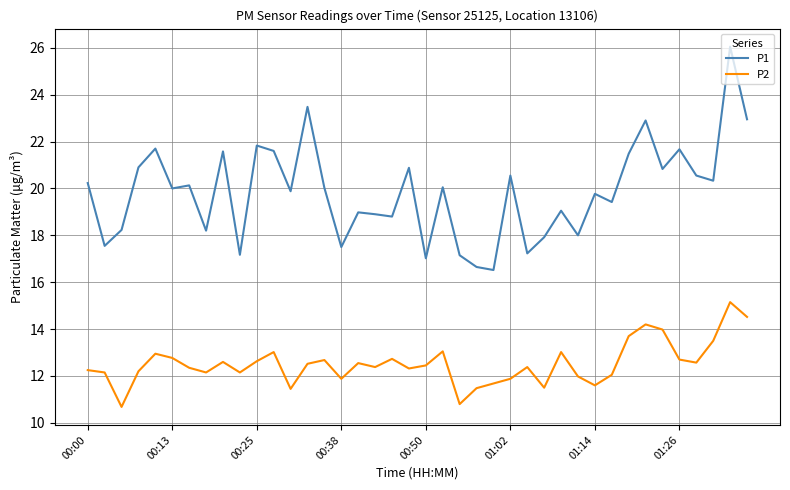

Rank the series by their average value, from lowest to highest.

P2, P1